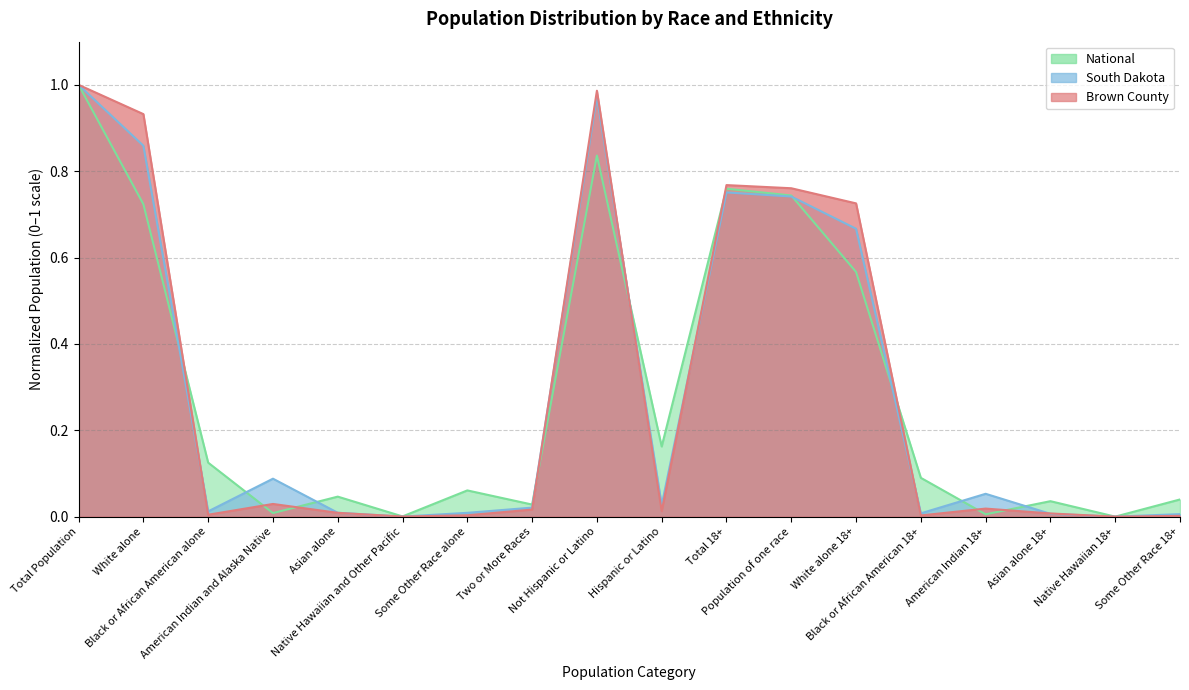

How many interior local peaks does the South Dakota series have?

4